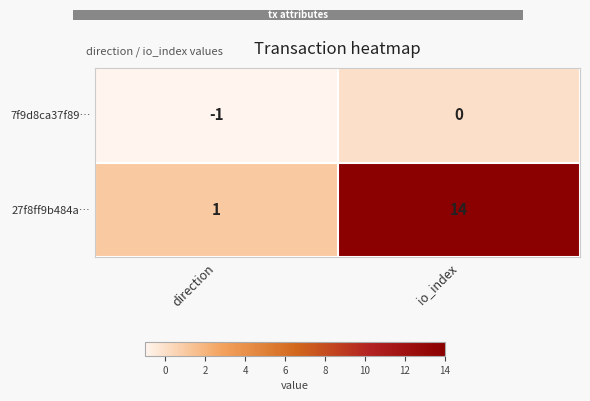

What is the spread (max minus min) of values at io_index?

14